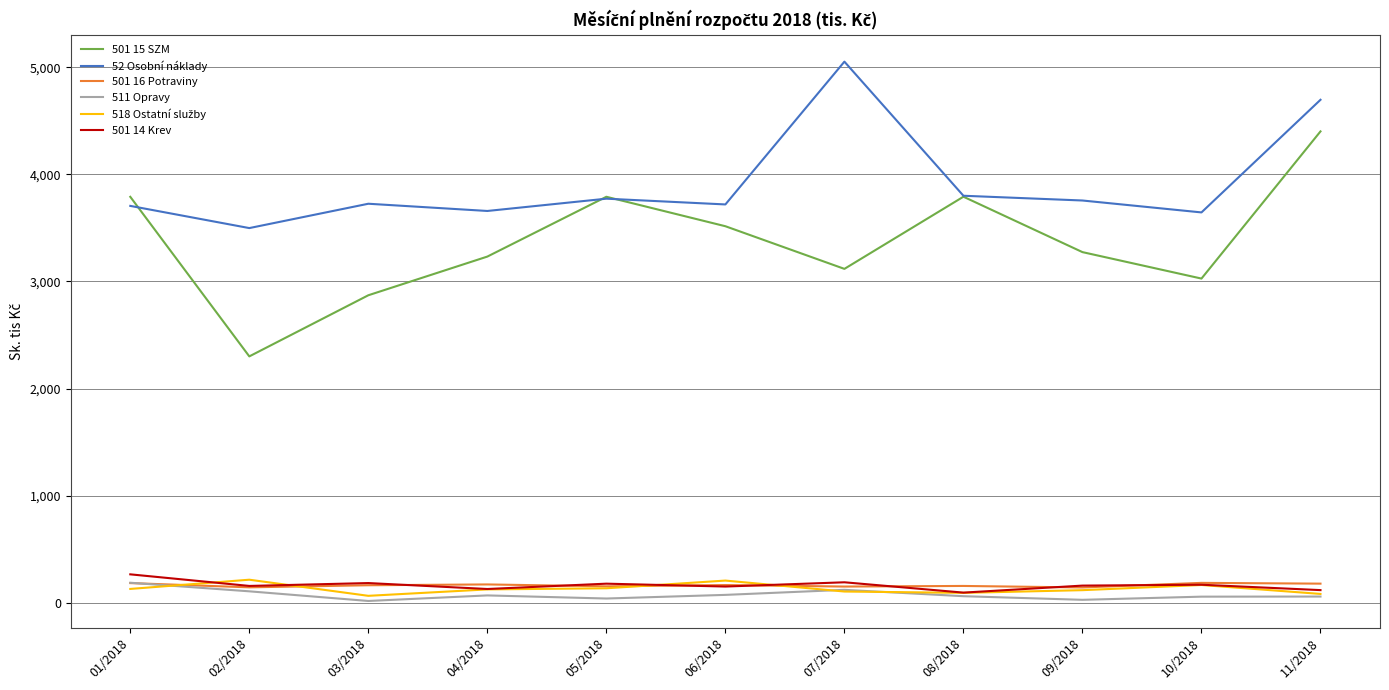

At which category is the sum across all series the highest?

11/2018